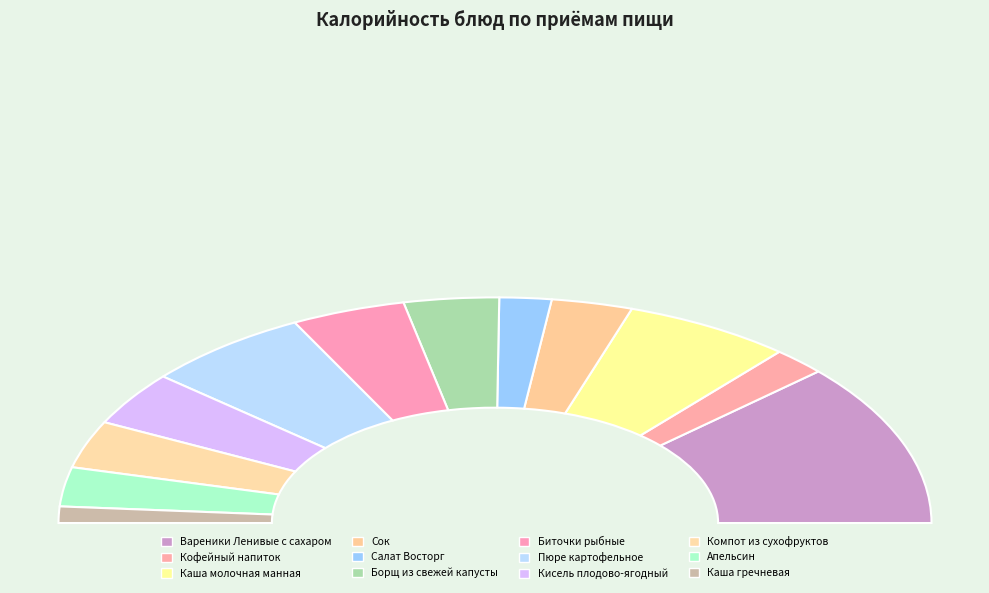

Rank the categories by value from highest to lowest.

Вареники Ленивые с сахаром, Каша молочная манная, Пюре картофельное, Биточки рыбные, Кисель плодово-ягодный, Борщ из свежей капусты, Компот из сухофруктов, Сок, Апельсин, Кофейный напиток, Салат Восторг, Каша гречневая